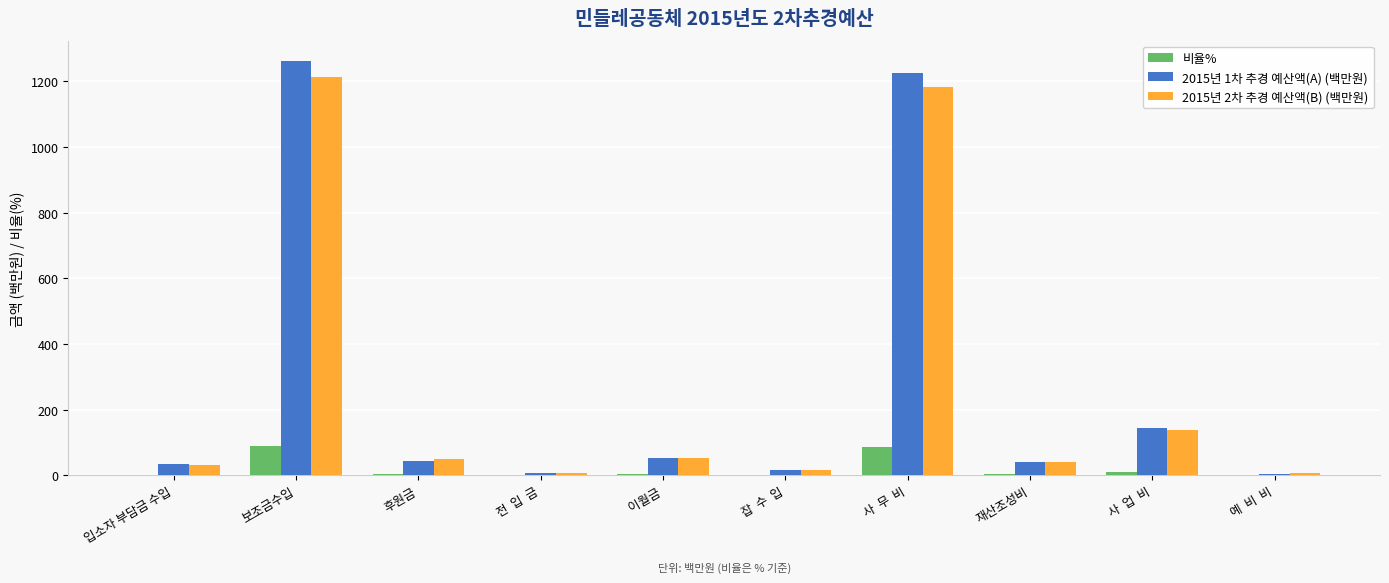

What is the greatest value displayed?

1260.4